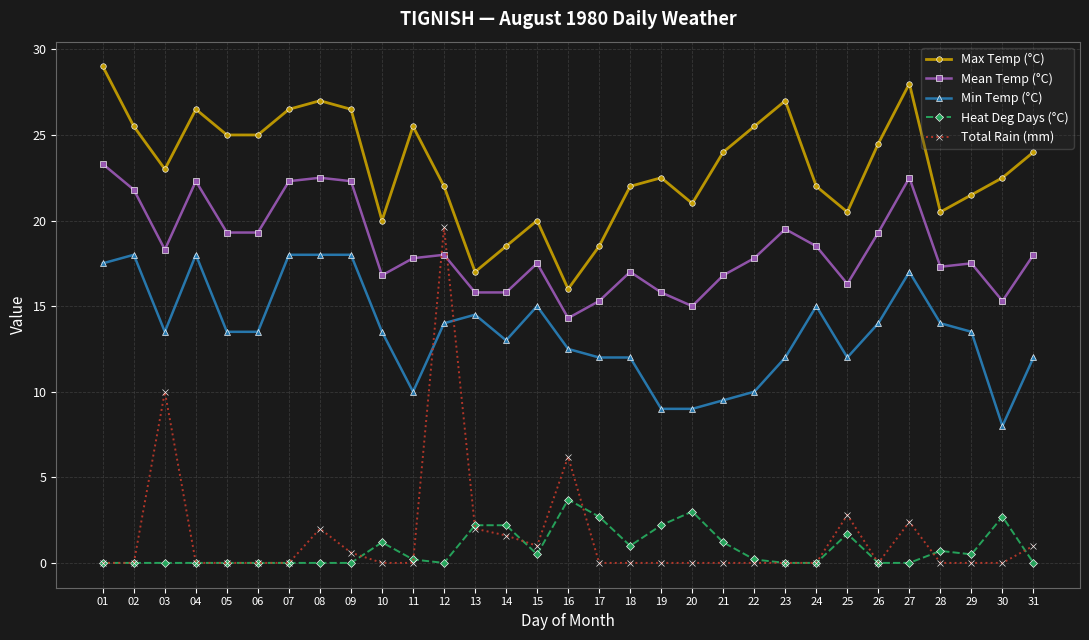

Between which two adjacent categories do Min Temp (°C) and Total Rain (mm) first intersect?

11 and 12